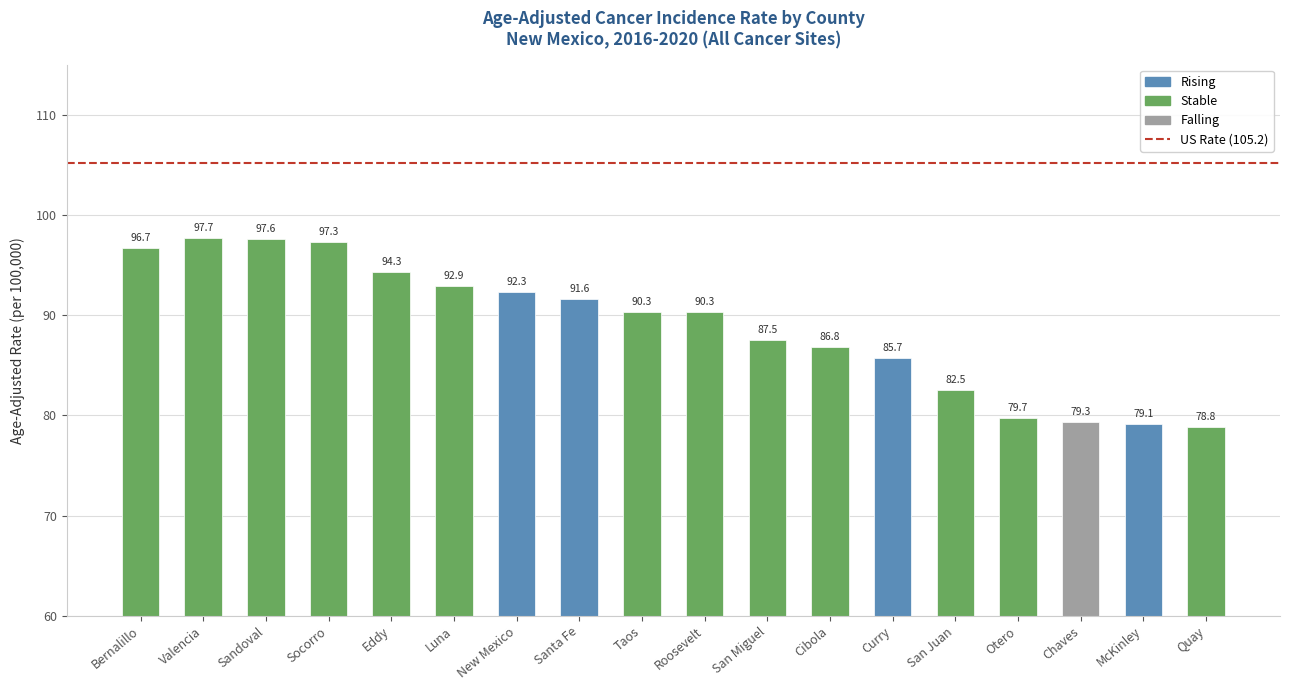

List the labels in order of value, smallest first.

Quay, McKinley, Chaves, Otero, San Juan, Curry, Cibola, San Miguel, Taos, Roosevelt, Santa Fe, New Mexico, Luna, Eddy, Bernalillo, Socorro, Sandoval, Valencia